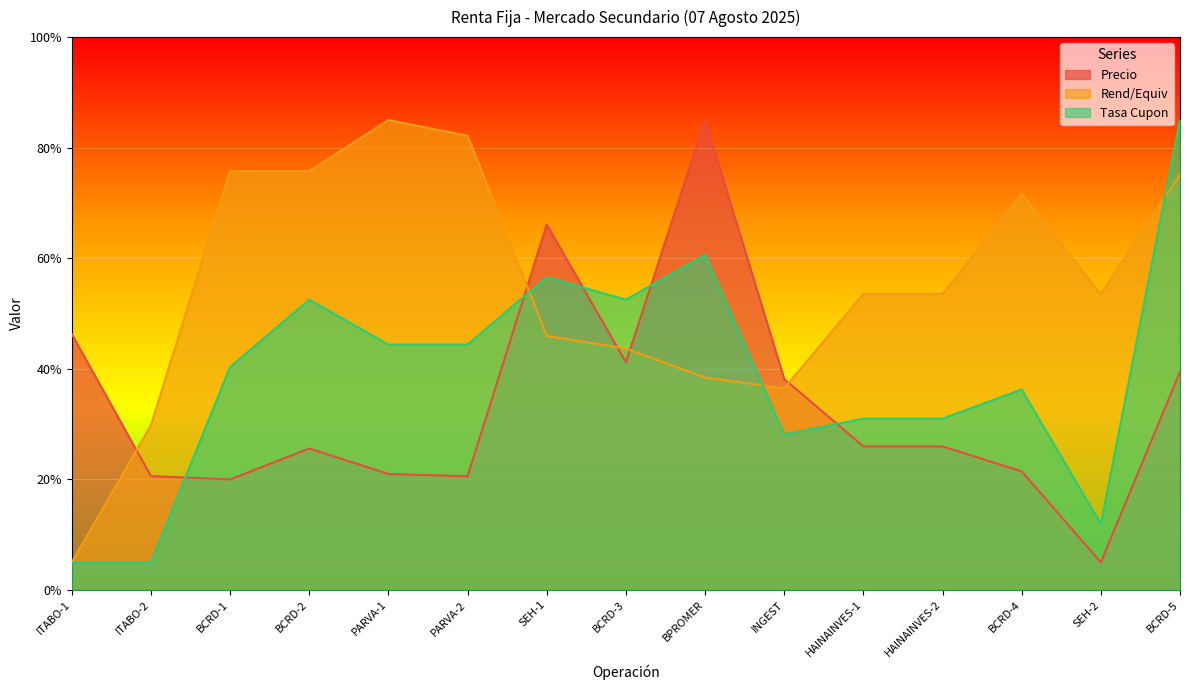

Rank the series at BCRD-3 from highest to lowest value.

Tasa Cupon, Rend/Equiv, Precio